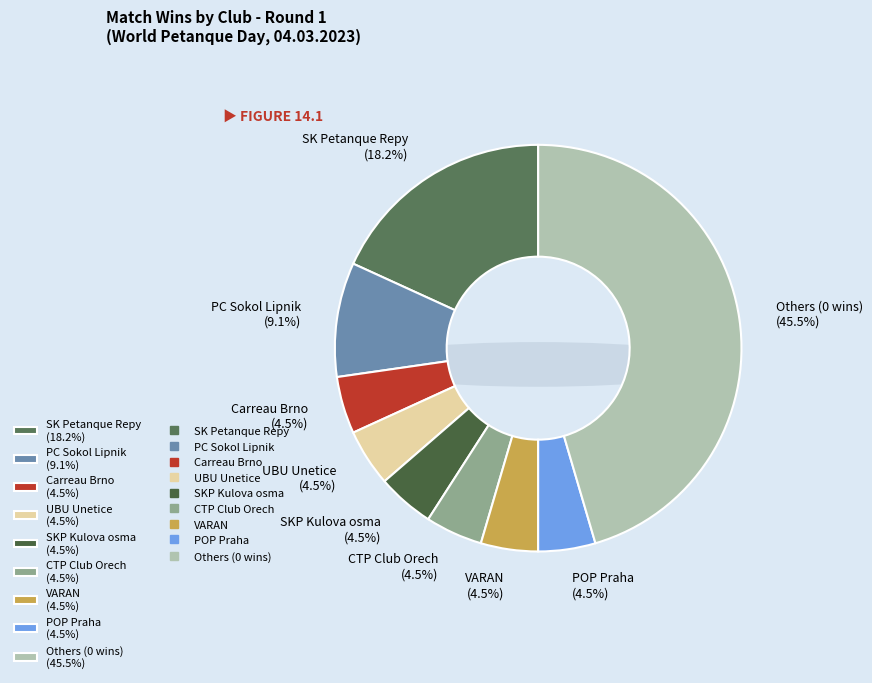

What percentage is NOT represented by 21?

100.0%